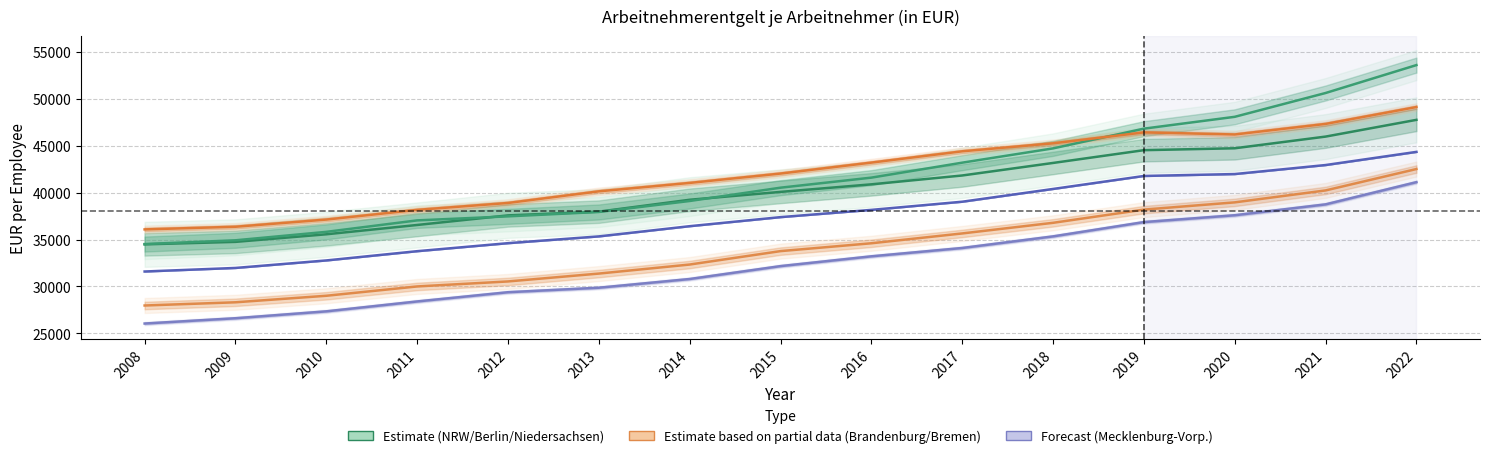

Which category has the lowest value across all series?

2008